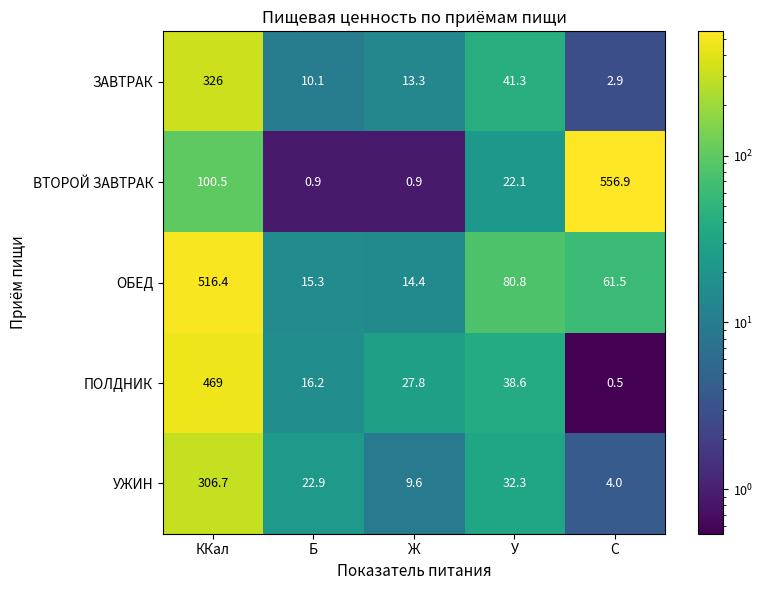

Which label corresponds to the largest value in the chart?

C